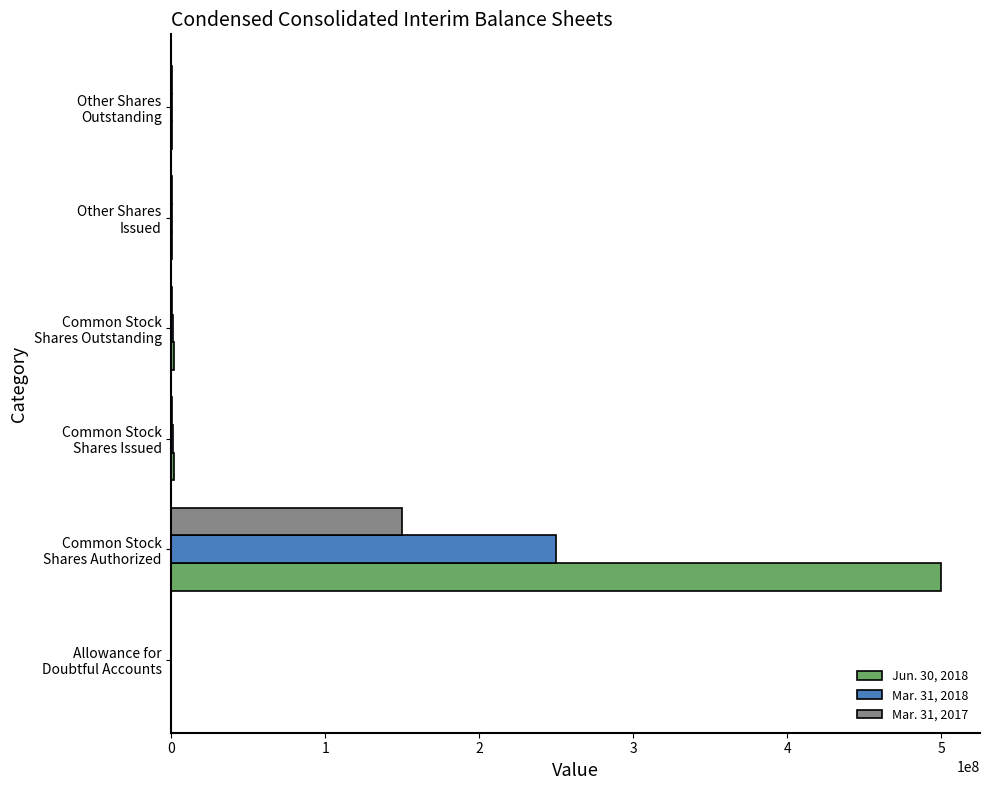

Which series has the largest total across all categories?

Jun. 30, 2018